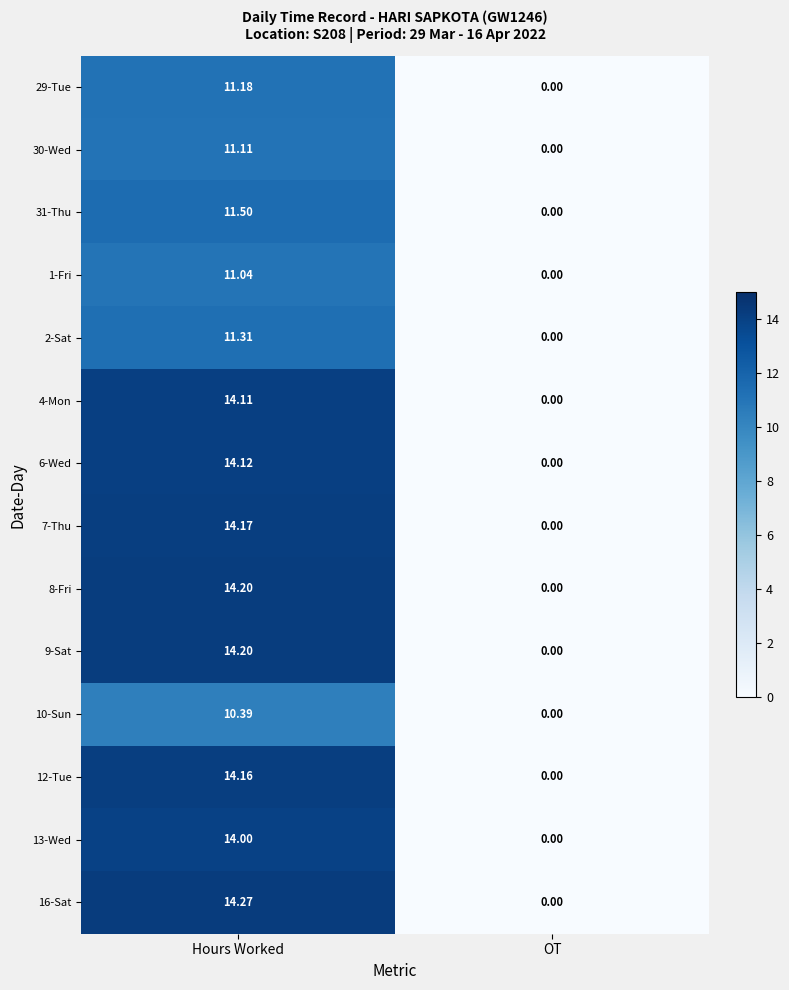

Which category has the lowest value across all series?

OT